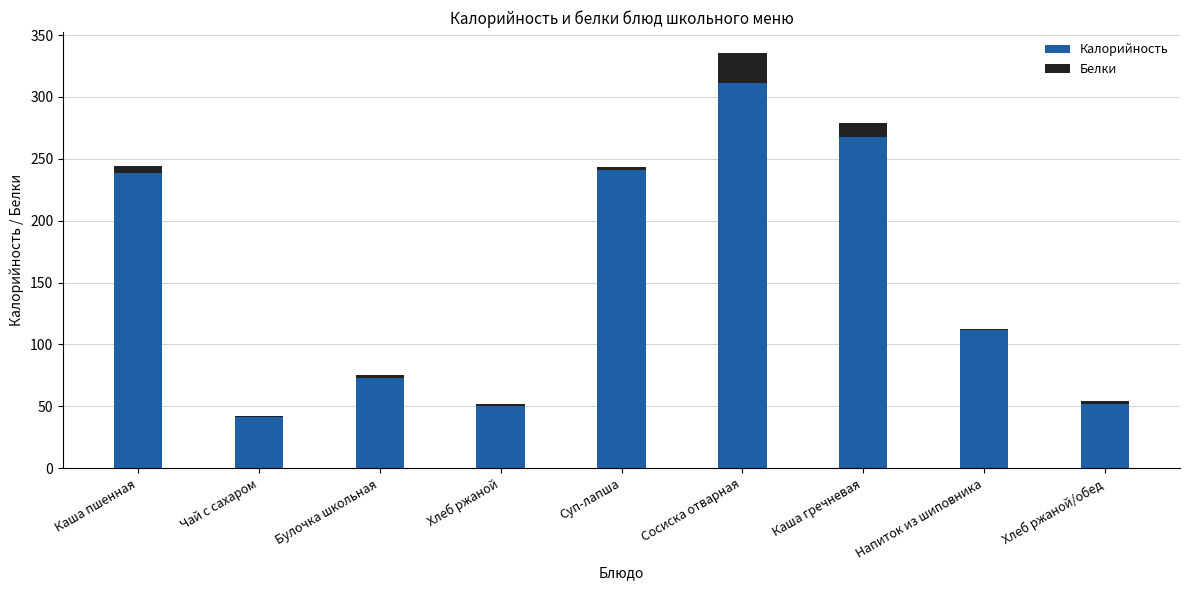

True or false: Калорийность has a value of 52.0 at Хлеб ржаной/обед.

True